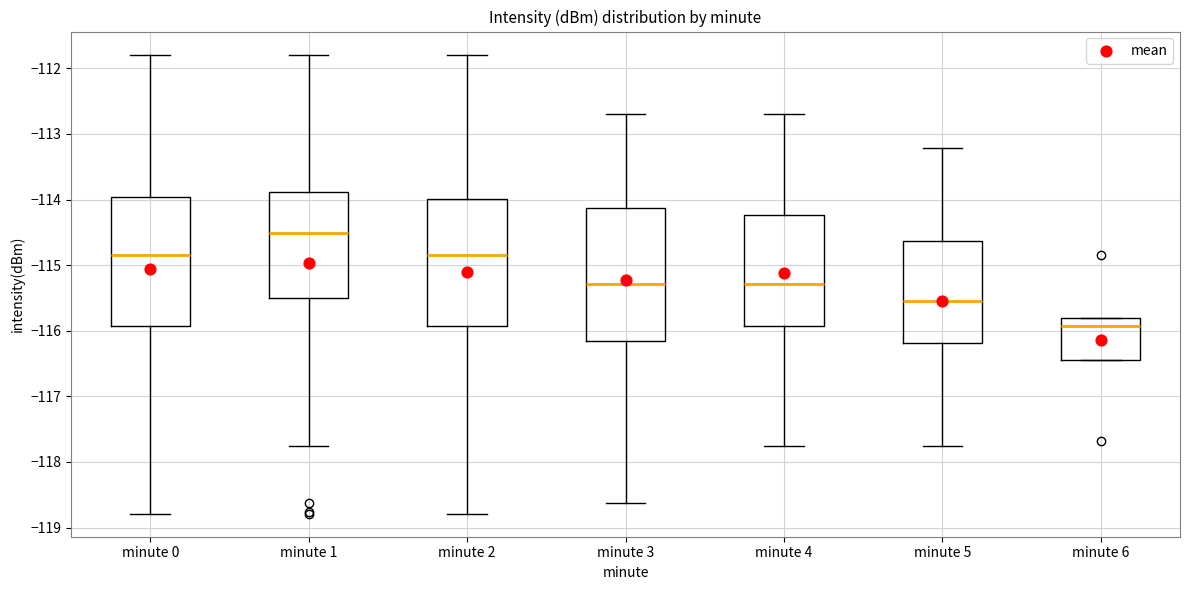

Reading left to right, transcribe this box plot: for each box, give where its median line is, the range the box spans, and where its two whiskers end, as read against the y-axis. The values are not printed on the chart, so give them approximately, as read against the axis.

minute 0: median -114.8, box -115.9 to -114.0, whiskers -118.8 to -111.8
minute 1: median -114.5, box -115.5 to -113.9, whiskers -117.8 to -111.8
minute 2: median -114.8, box -115.9 to -114.0, whiskers -118.8 to -111.8
minute 3: median -115.3, box -116.2 to -114.1, whiskers -118.6 to -112.7
minute 4: median -115.3, box -115.9 to -114.2, whiskers -117.8 to -112.7
minute 5: median -115.5, box -116.2 to -114.6, whiskers -117.8 to -113.2
minute 6: median -115.9, box -116.4 to -115.8, whiskers -116.4 to -115.8